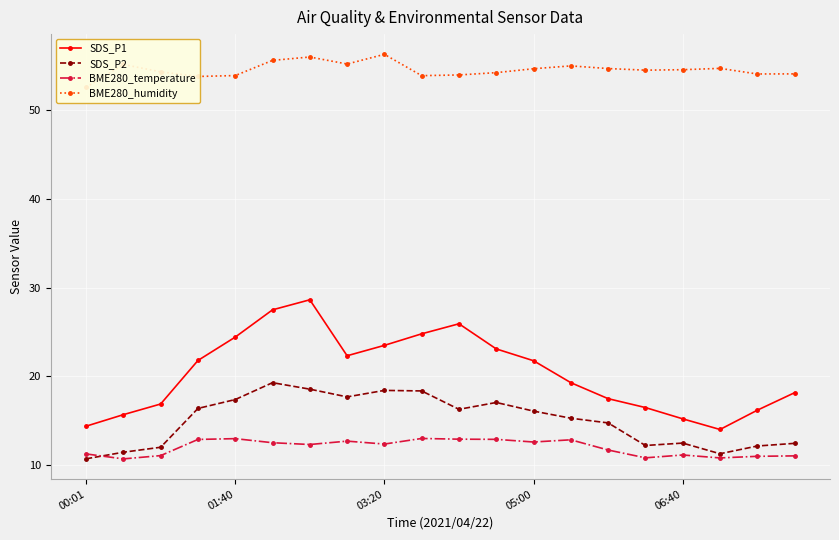

What is the minimum value for SDS_P2?

10.7